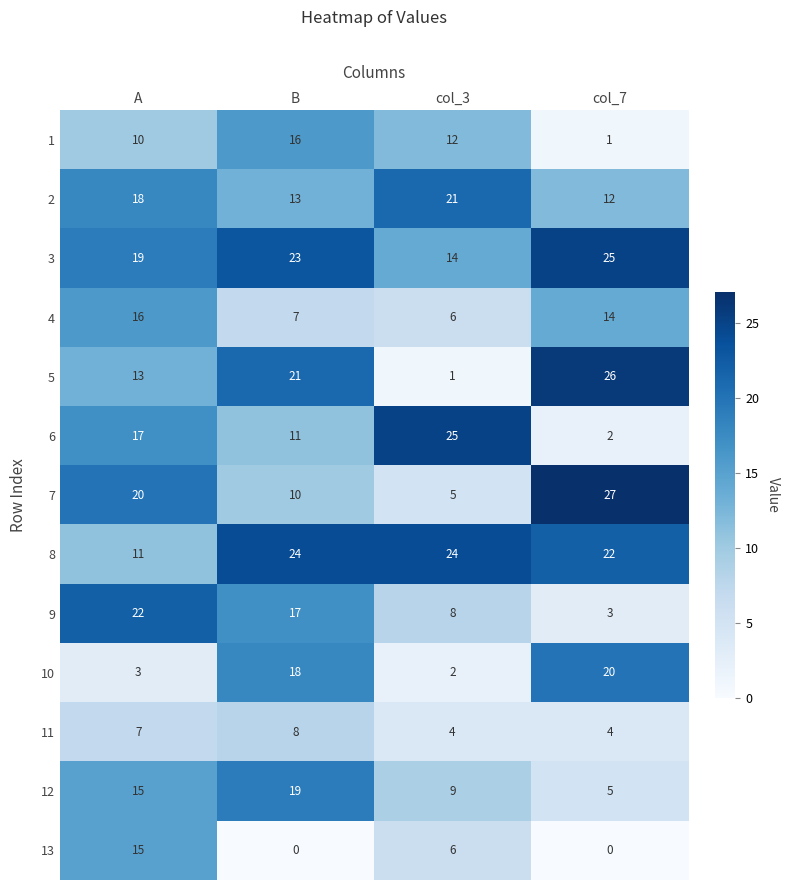

The 8 series shows 36 at col_3. True or false?

False